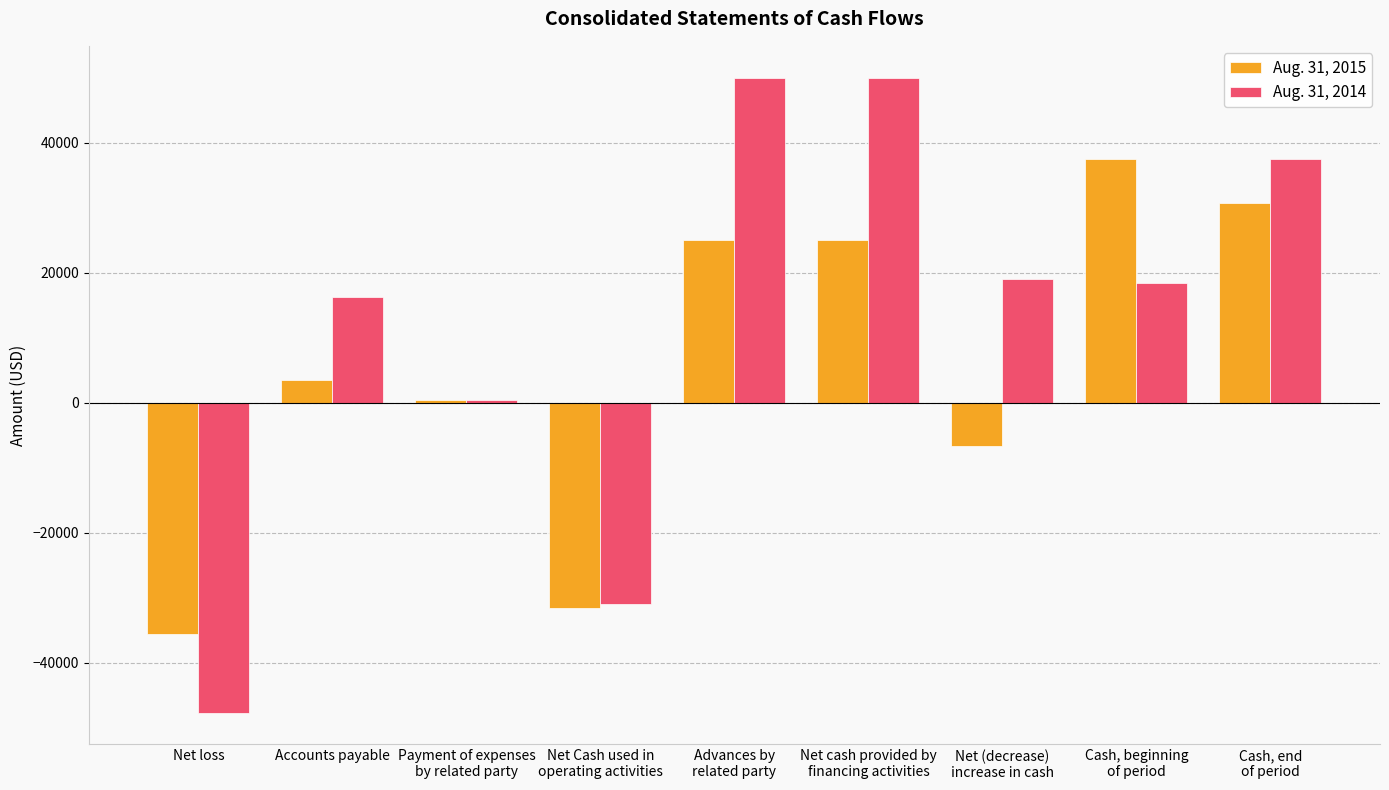

Reading left to right, extract all data points from this chart.

Aug. 31, 2015: -35579	3475	451	-31653	25000	25000	-6653	37427	30744
Aug. 31, 2014: -47672	16242	393	-31037	50000	50000	18963	18464	37427